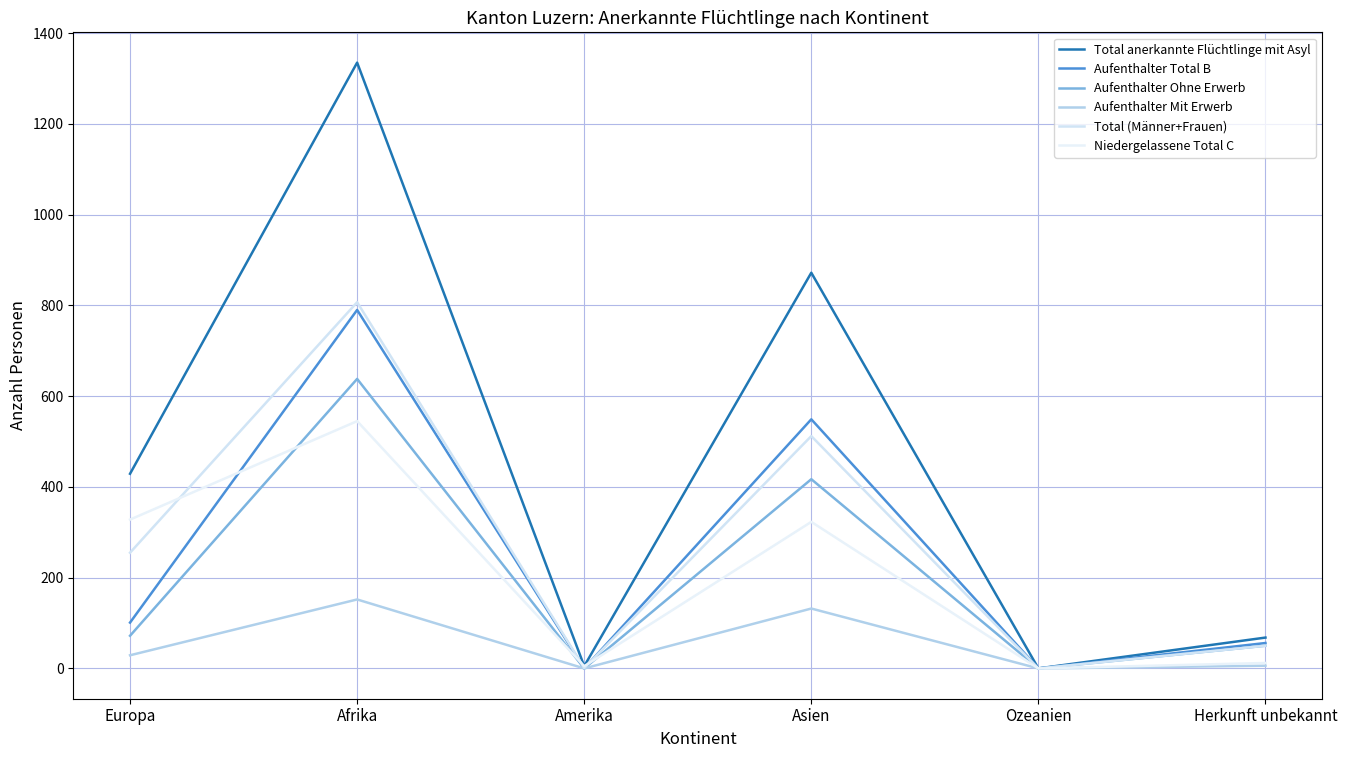

Which has a higher value, Ozeanien or Asien?

Asien